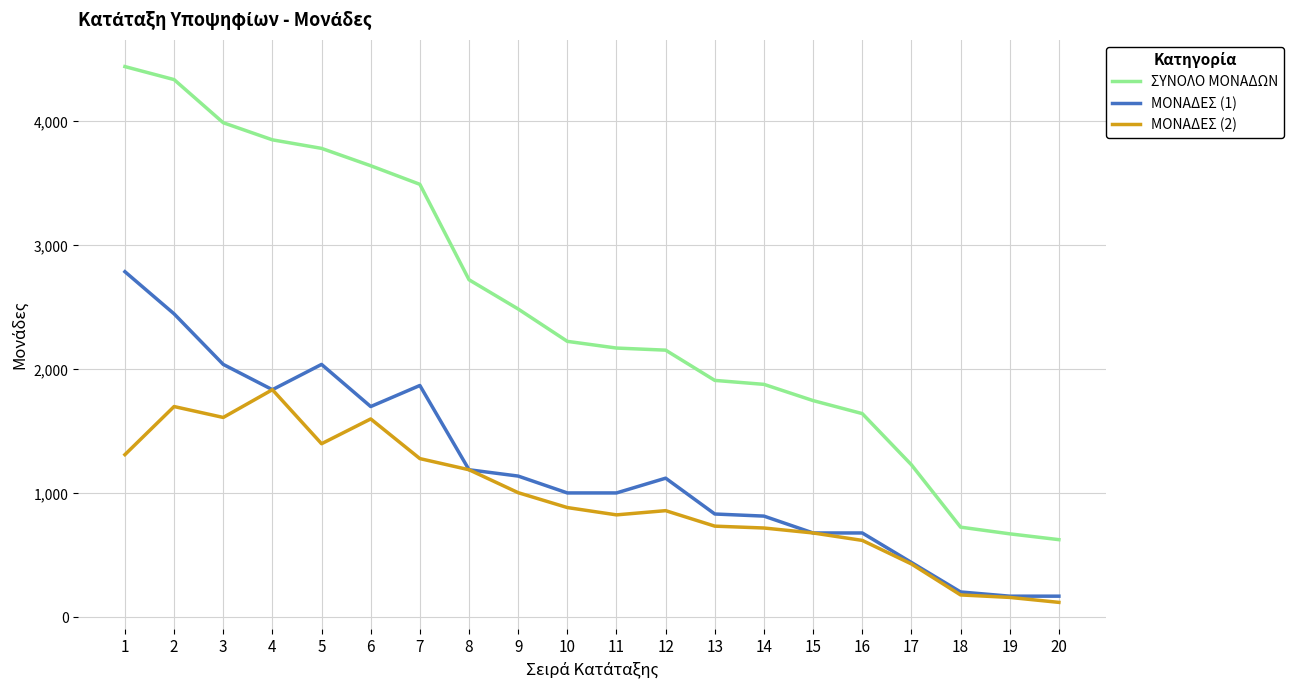

What is the smallest value displayed?

120